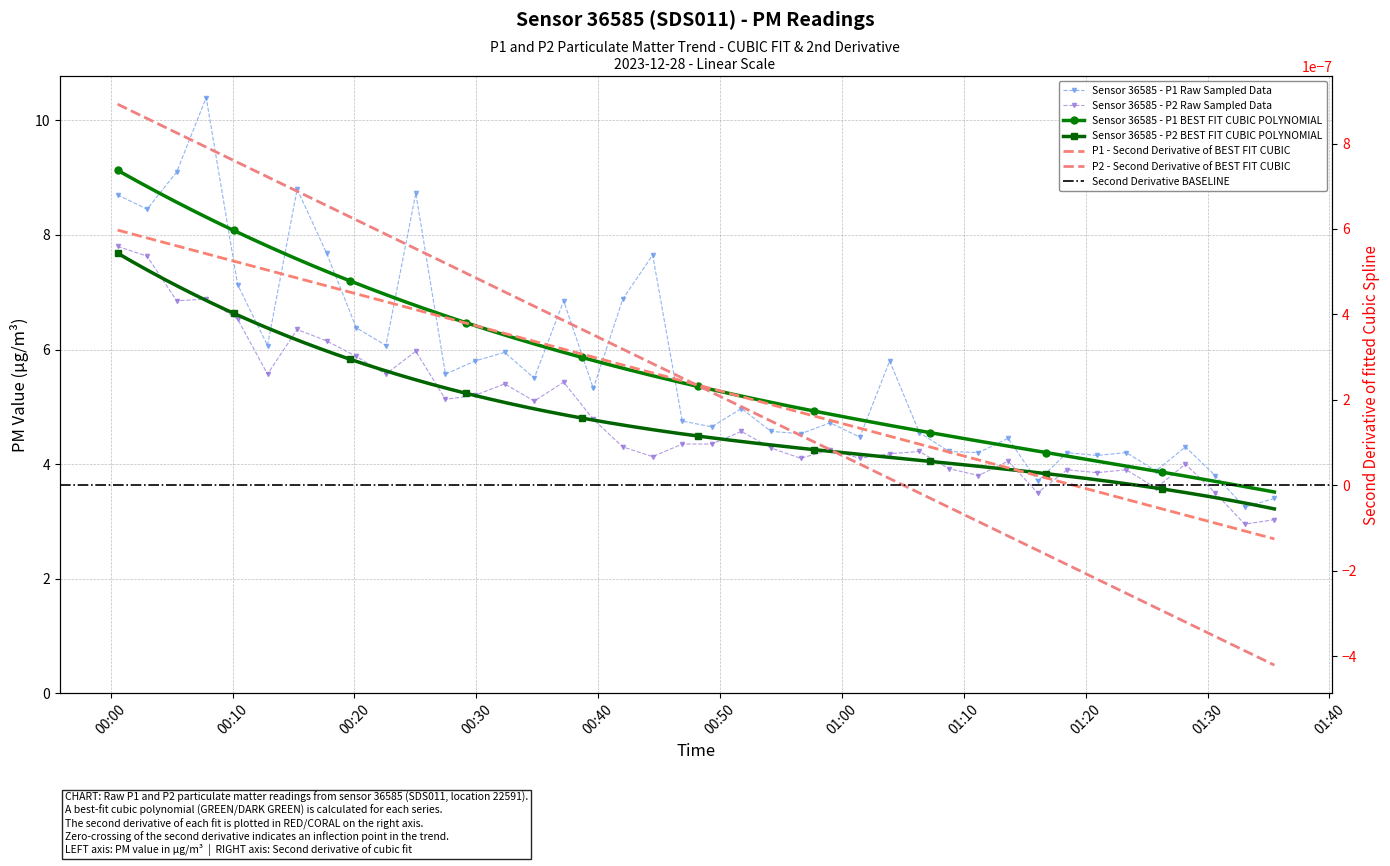

At which category does the chart reach its peak across all series?

2023-12-28T00:07:50